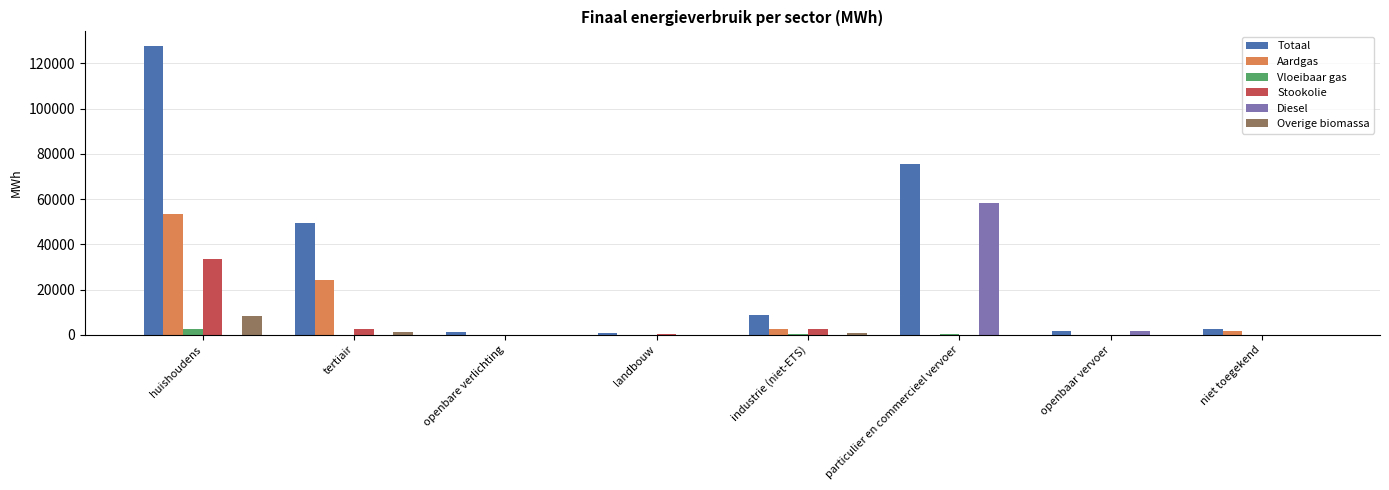

Are the bars horizontal?

No